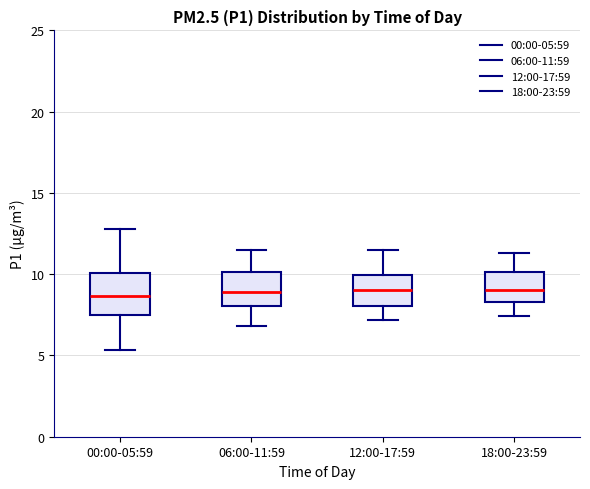

Which box is the tallest, from its lower edge to its upper edge?

00:00-05:59